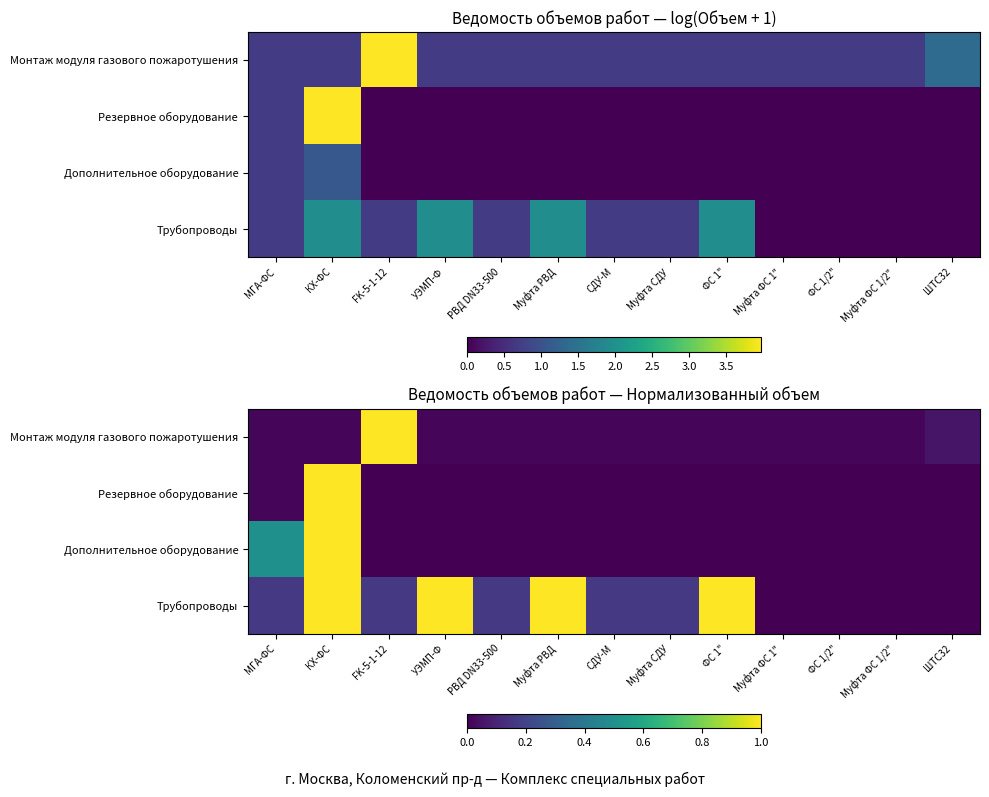

How many categories are shown in the chart?

13